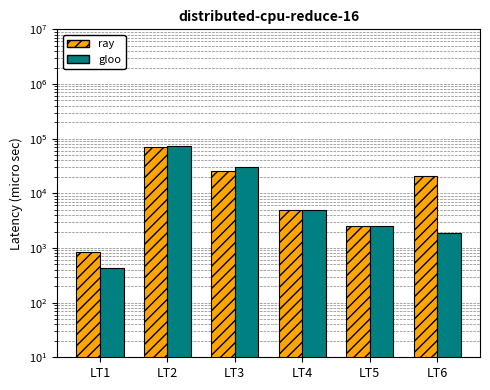

Reading left to right, transcribe all the data shown in this chart.

ray: 830	71567	25089	5043	2564	20912
gloo: 421	73302	30166	5043	2564	1860